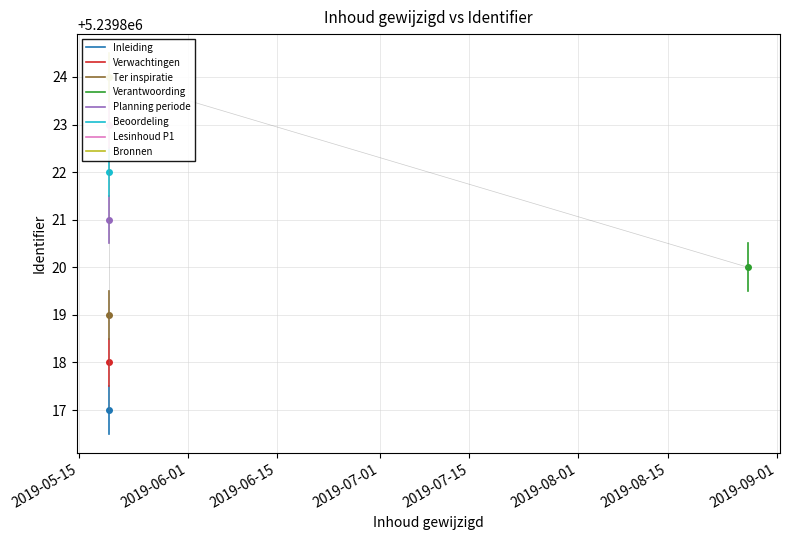

List the labels in order of value, smallest first.

2019-05-19 16:59:28, 2019-05-19 16:59:28, 2019-05-19 16:59:28, 2019-08-27 12:25:47, 2019-05-19 16:59:28, 2019-05-19 16:59:28, 2019-05-19 16:59:28, 2019-05-19 16:59:28